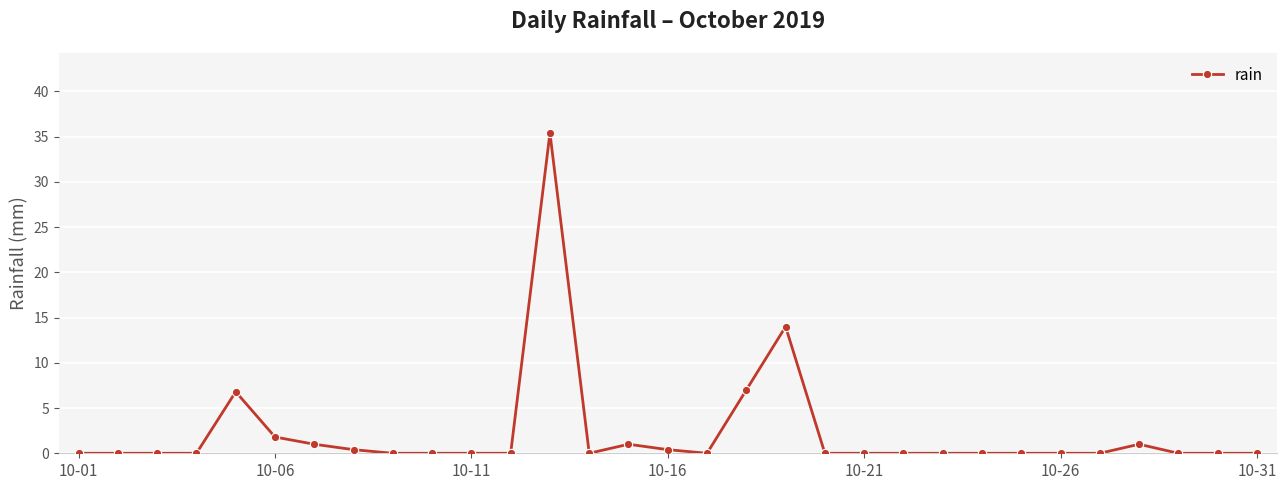

What is the greatest value displayed?

35.4